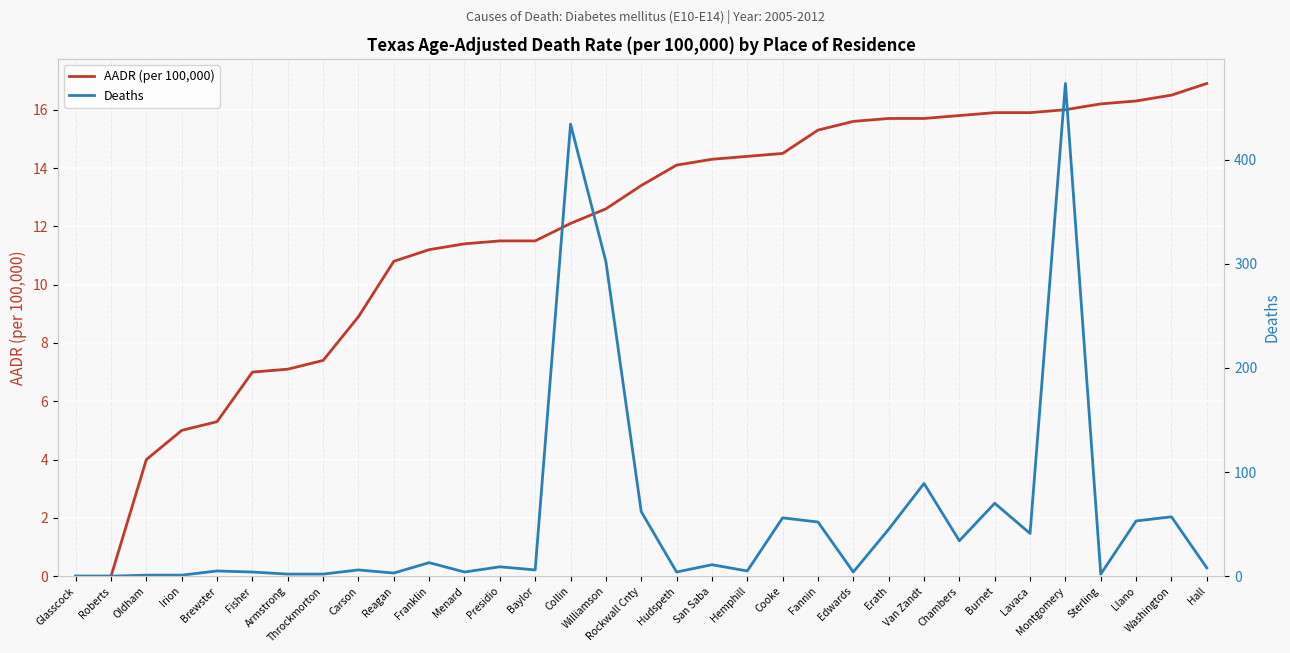

Rank the series at Burnet from lowest to highest value.

AADR (per 100,000), Deaths